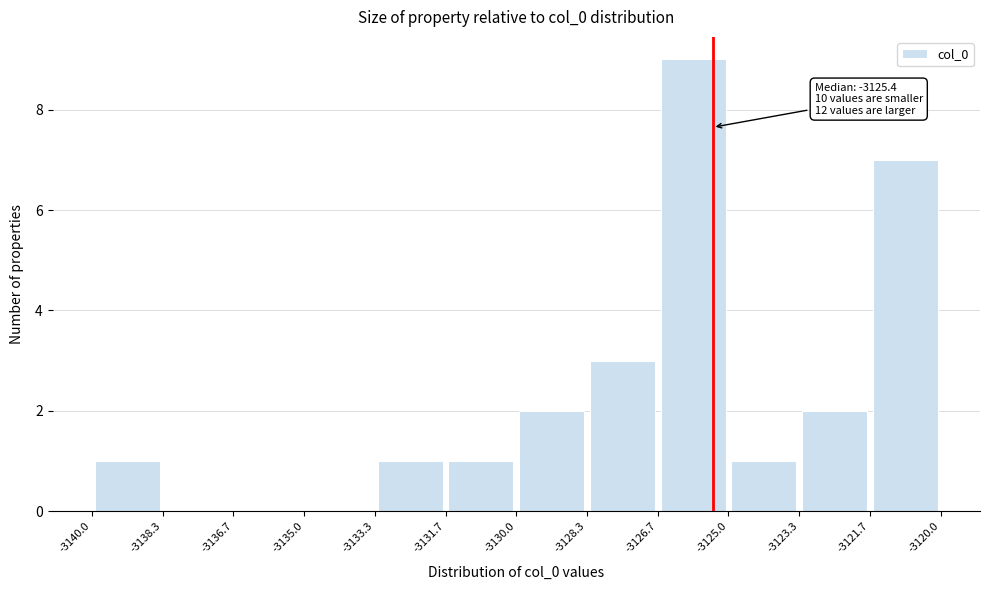

Over which range of the x-axis is the bar tallest?

-3126.7 to -3125.0